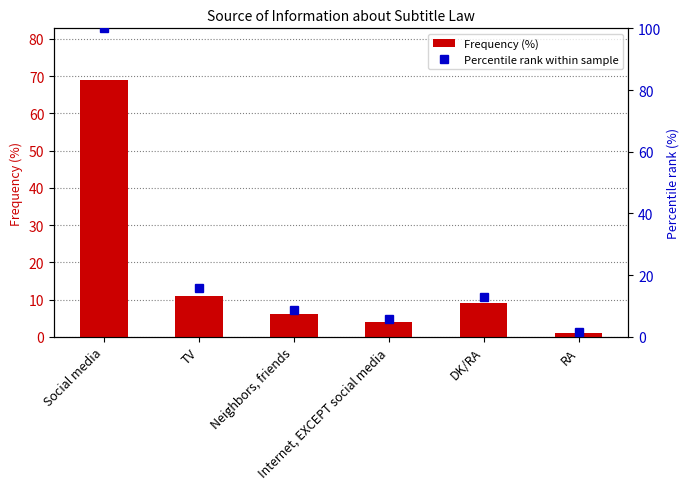

List the series in order of their peak value, highest first.

Percentile rank within sample, Frequency (%)